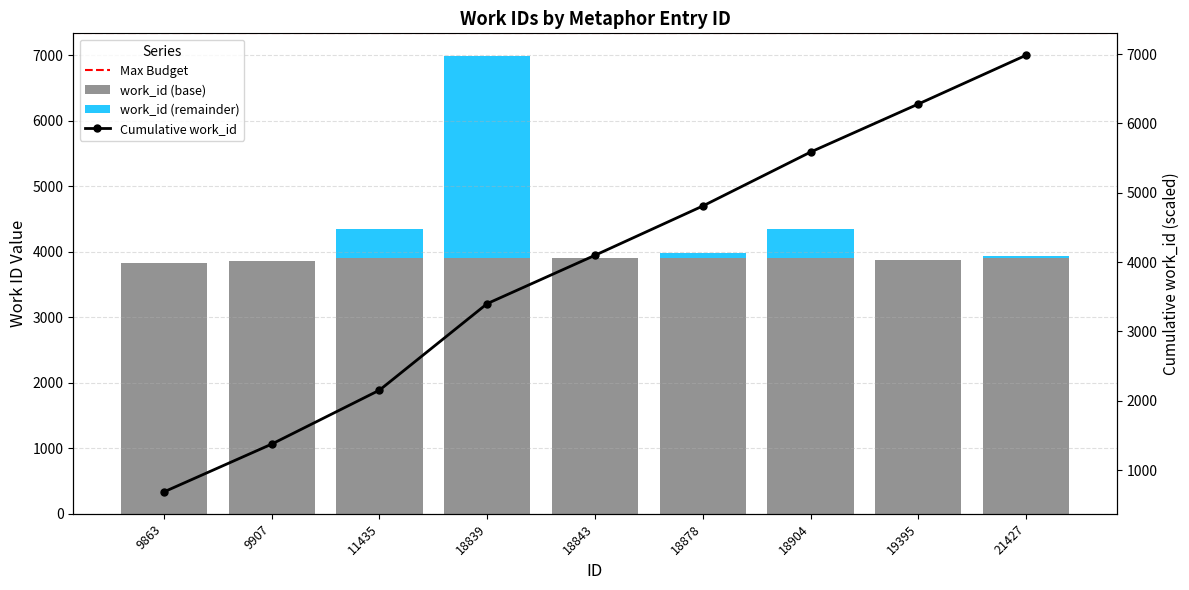

How many positive values are there?

6